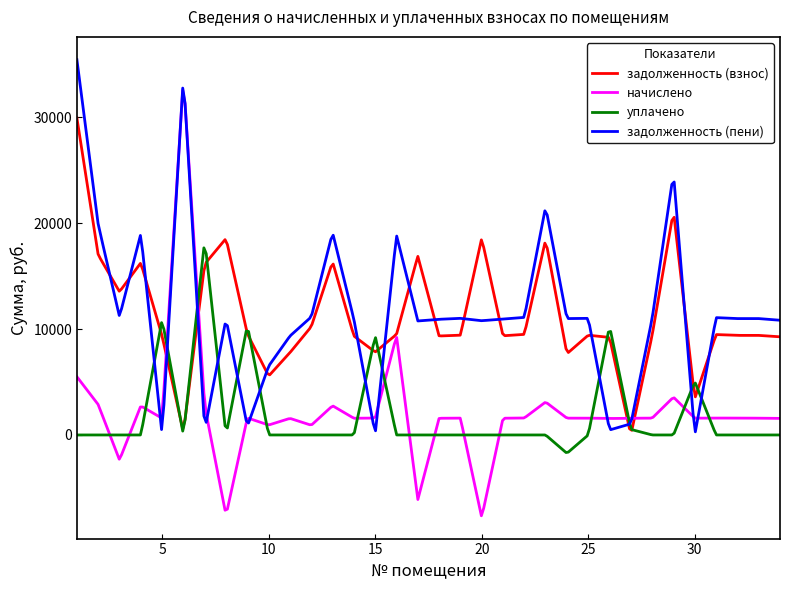

What is the smallest value displayed?

-7635.1